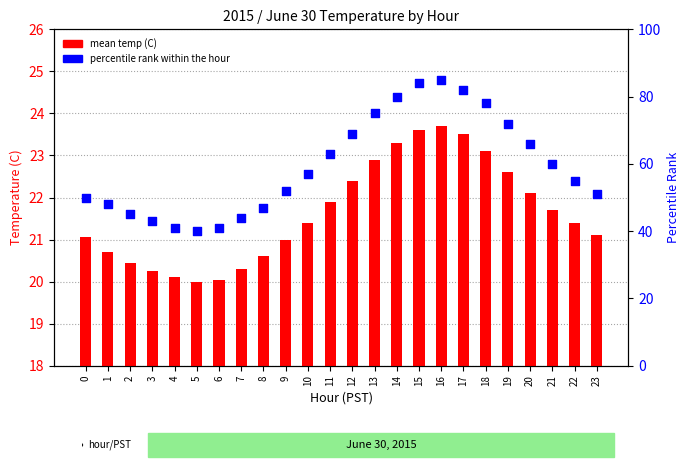

Which series reaches the maximum Y coordinate?

percentile rank within the hour